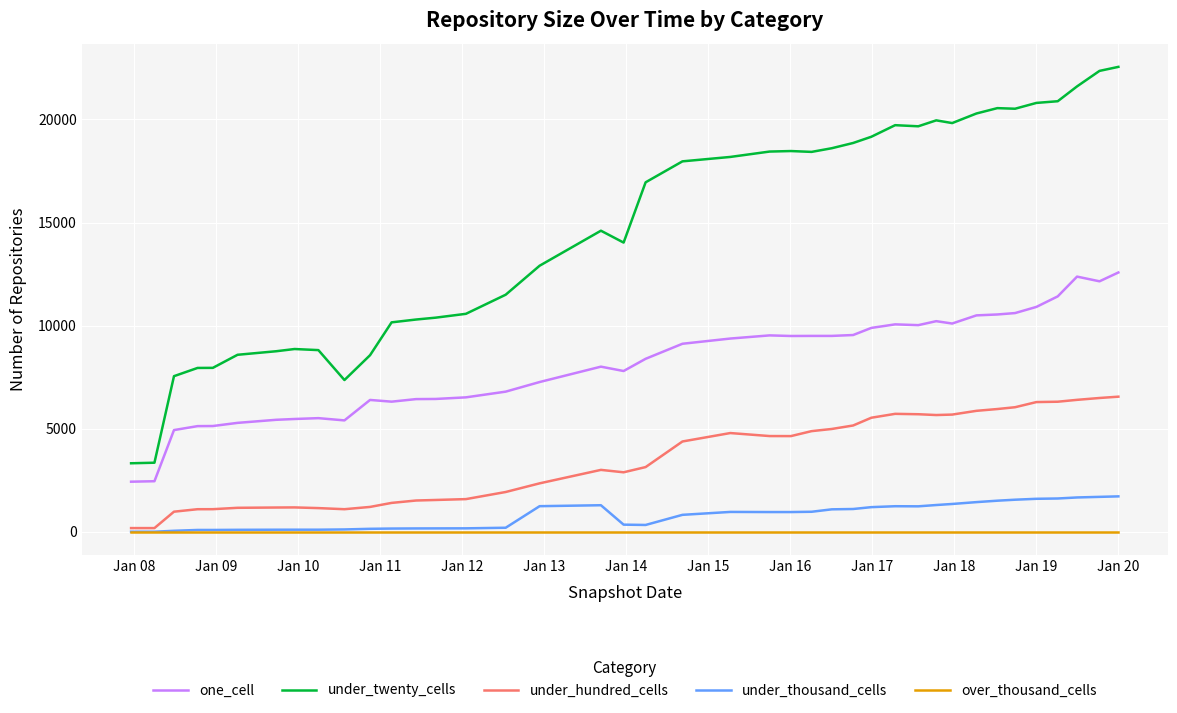

Which series has the widest spread of values?

under_twenty_cells